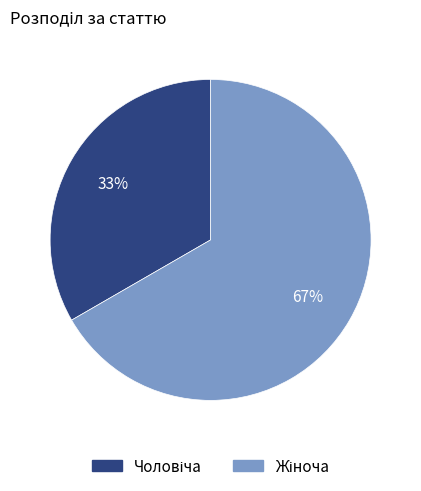

Is there any slice that represents more than half of the pie?

Yes